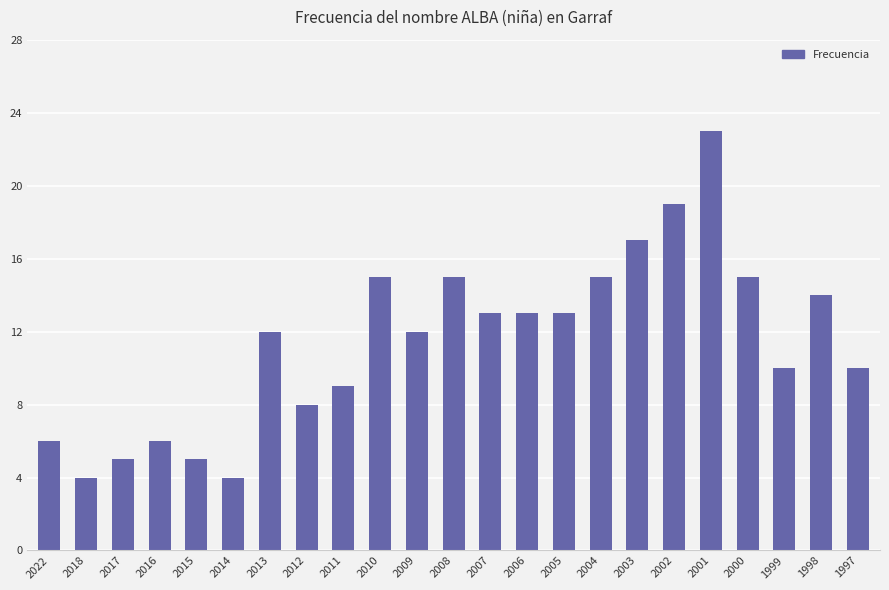

Is it true that the value at 2005 is 21?

False